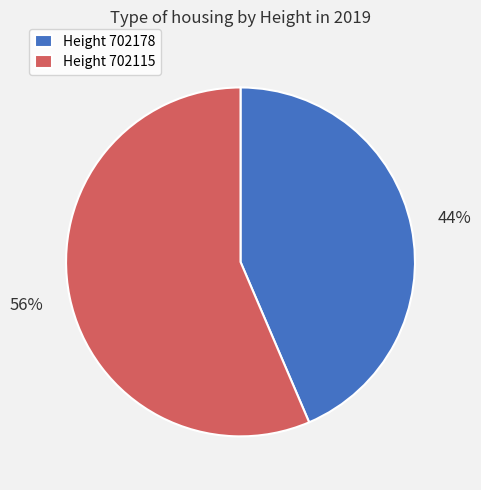

To the nearest percent, what is the combined percentage of Height 702115 and Height 702178?

100%